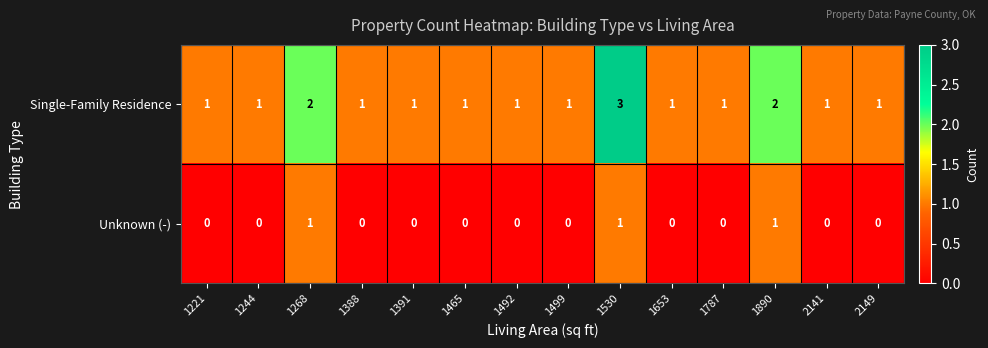

Rank the series by their maximum value, from highest to lowest.

Single-Family Residence, Unknown (-)